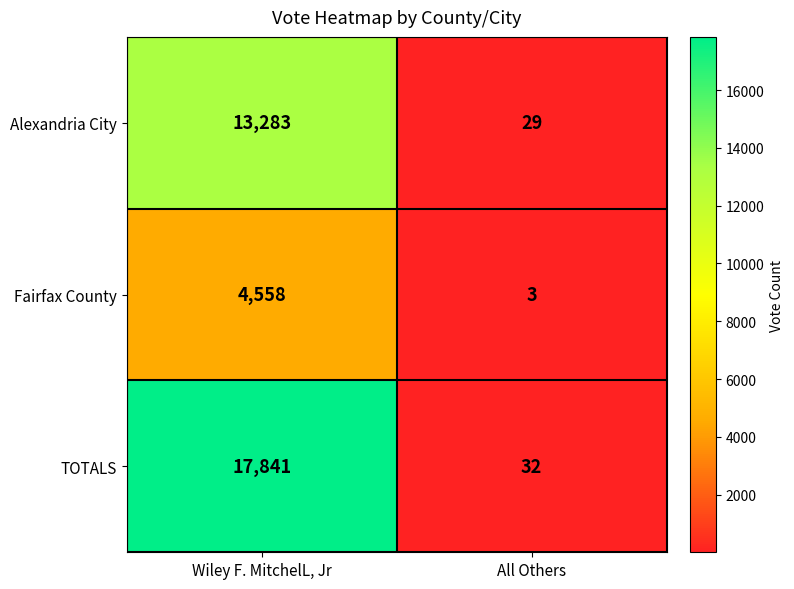

Rank the series at All Others from highest to lowest value.

TOTALS, Alexandria City, Fairfax County